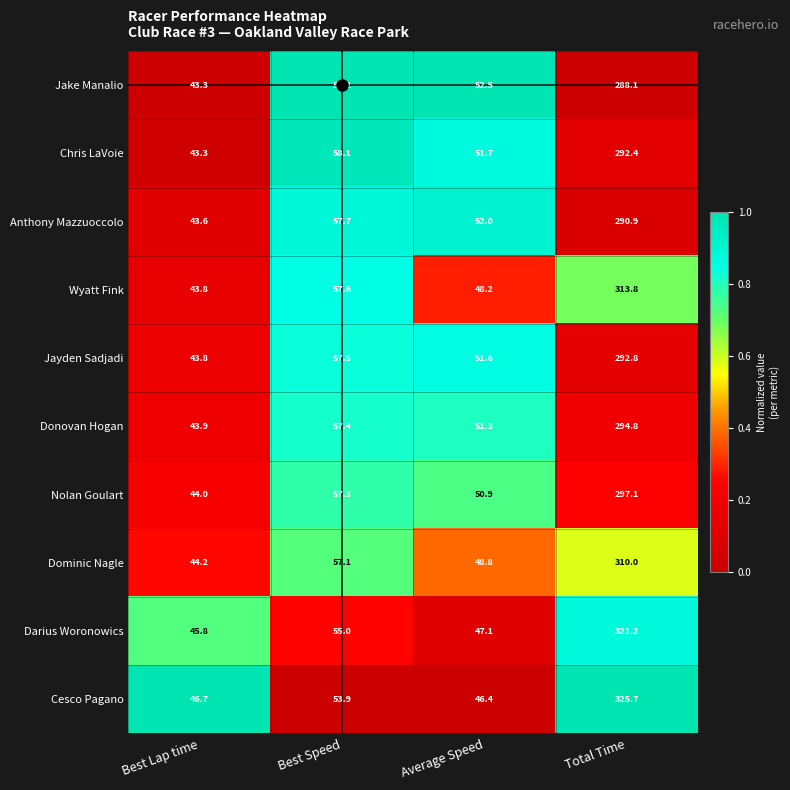

Which series has the widest spread of values?

Cesco Pagano